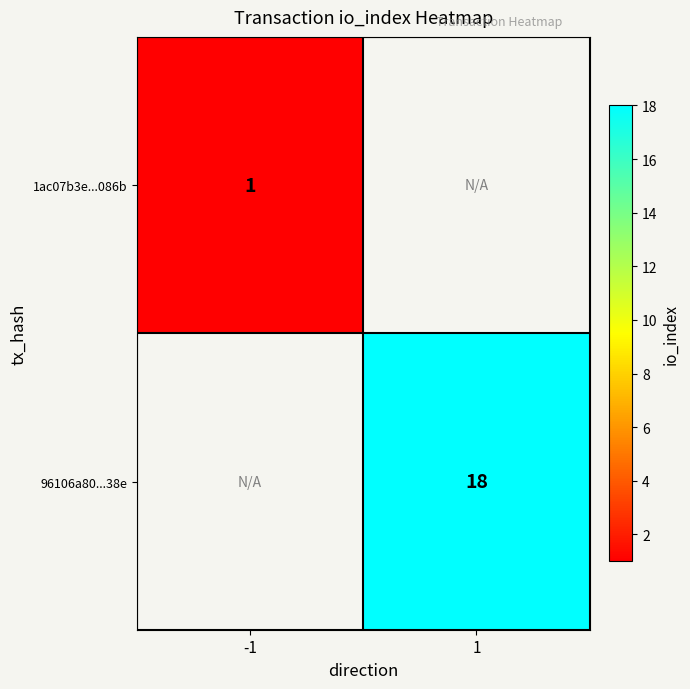

True or false: 1ac07b3e...086b has a value of 1 at -1.

True